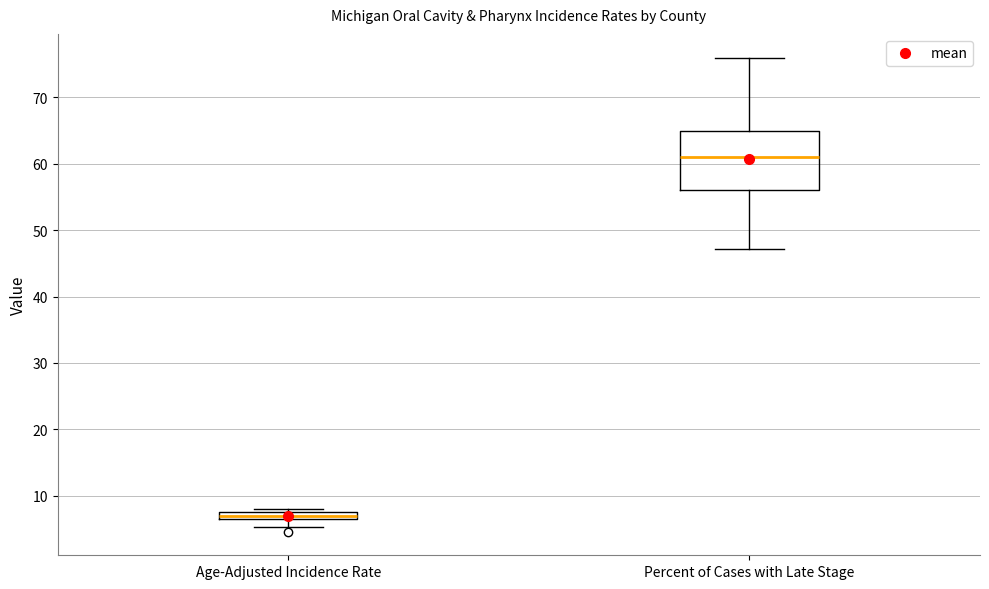

Which box is the tallest, from its lower edge to its upper edge?

Percent of Cases with Late Stage